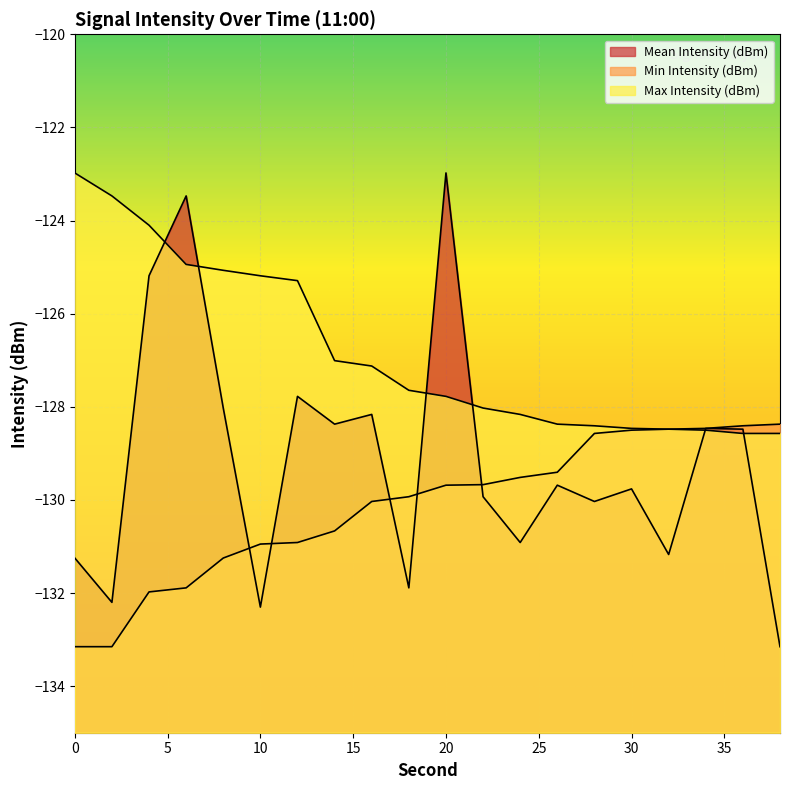

How many data points in Max Intensity (dBm) are above -127?

7